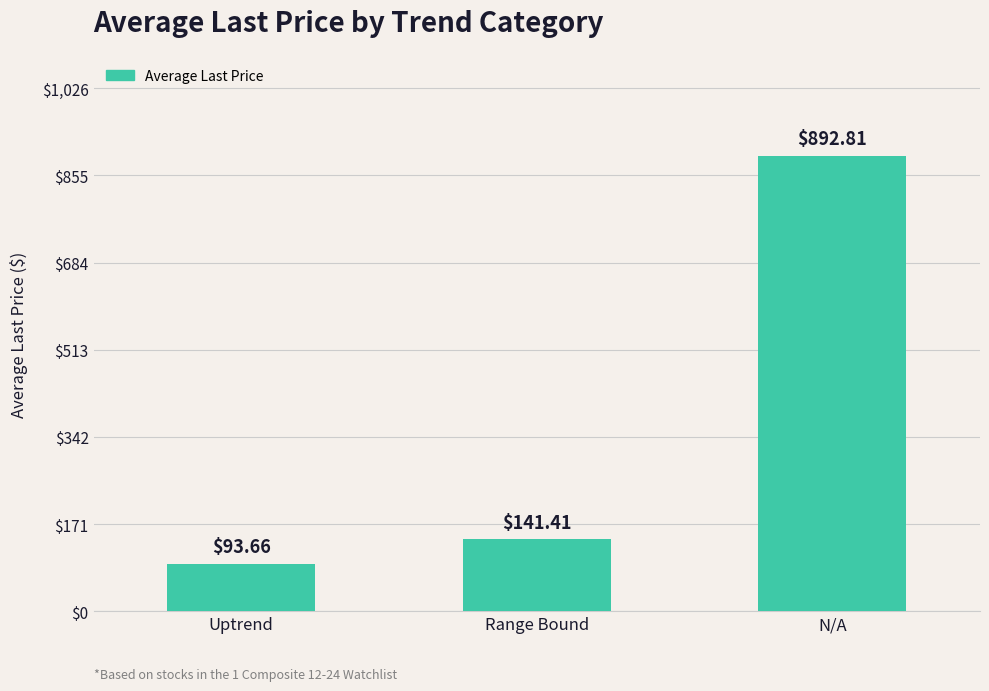

List the labels in order of value, smallest first.

Uptrend, Range Bound, N/A